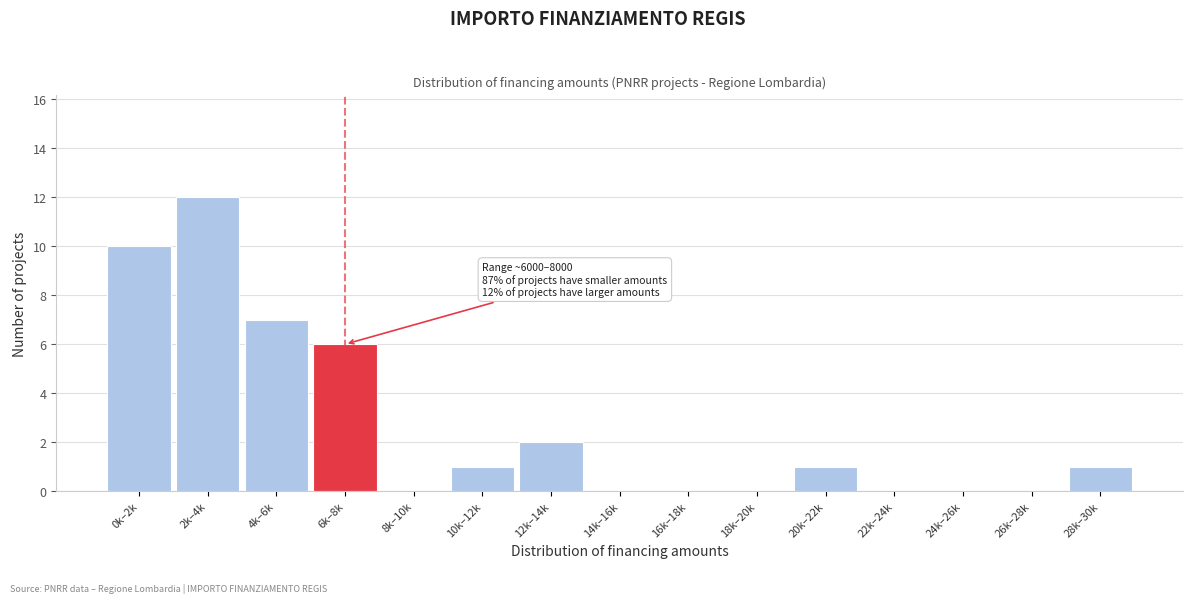

Reading left to right, list all the values displayed in this chart.

0k–2k=10	2k–4k=12	4k–6k=7	6k–8k=6	8k–10k=0	10k–12k=1	12k–14k=2	14k–16k=0	16k–18k=0	18k–20k=0	20k–22k=1	22k–24k=0	24k–26k=0	26k–28k=0	28k–30k=1